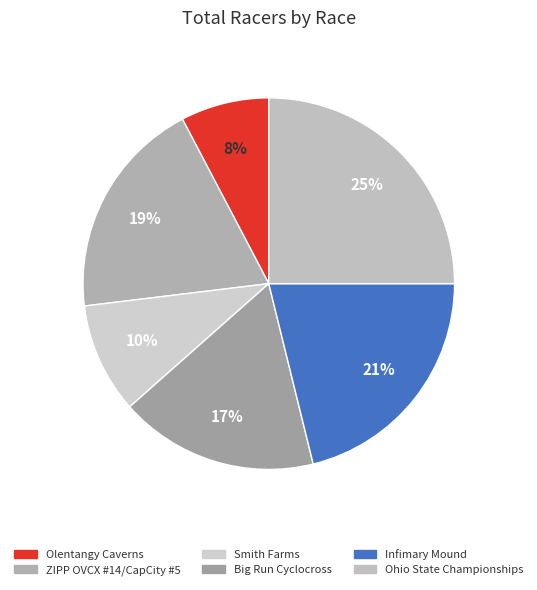

Is the sum of Smith Farms and Ohio State Championships greater than half?

No